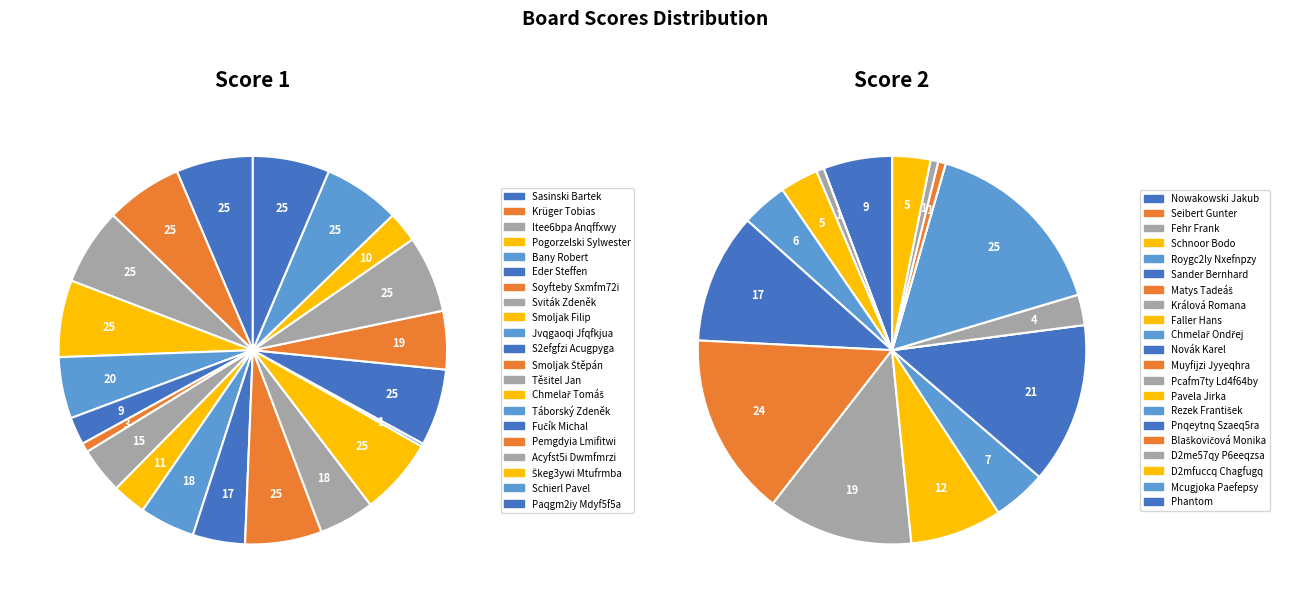

Do 20 and 0 together represent more than half of the pie?

No